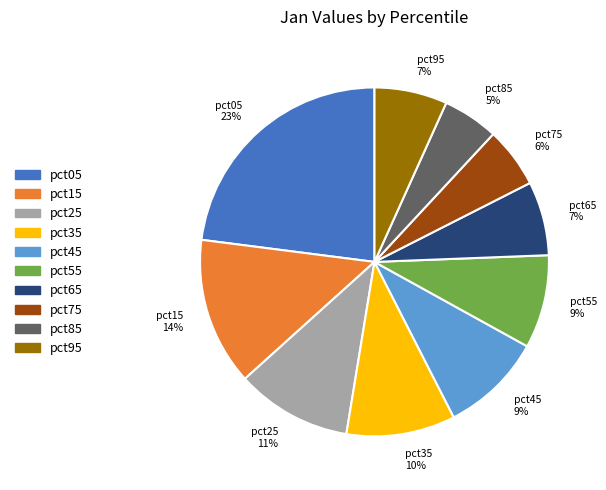

Does any single category account for the majority?

No